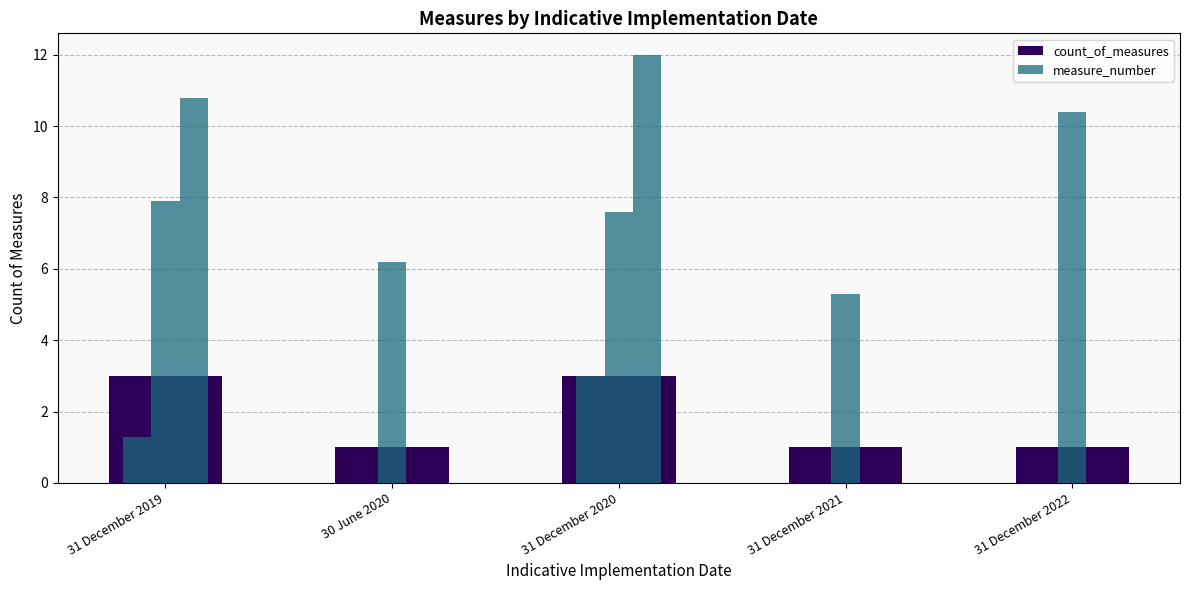

What is the greatest value displayed?

3